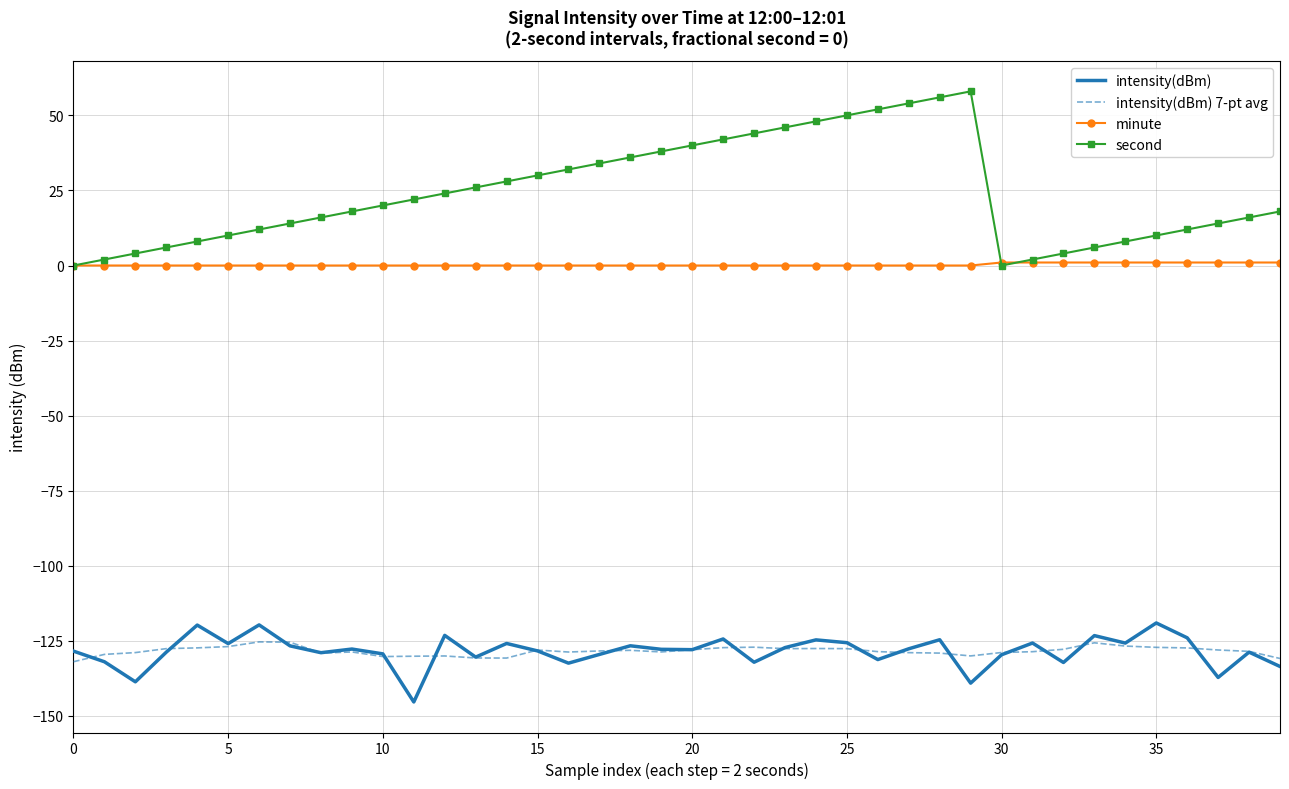

What is the lowest value of the intensity(dBm) 7-pt avg series?

-132.0